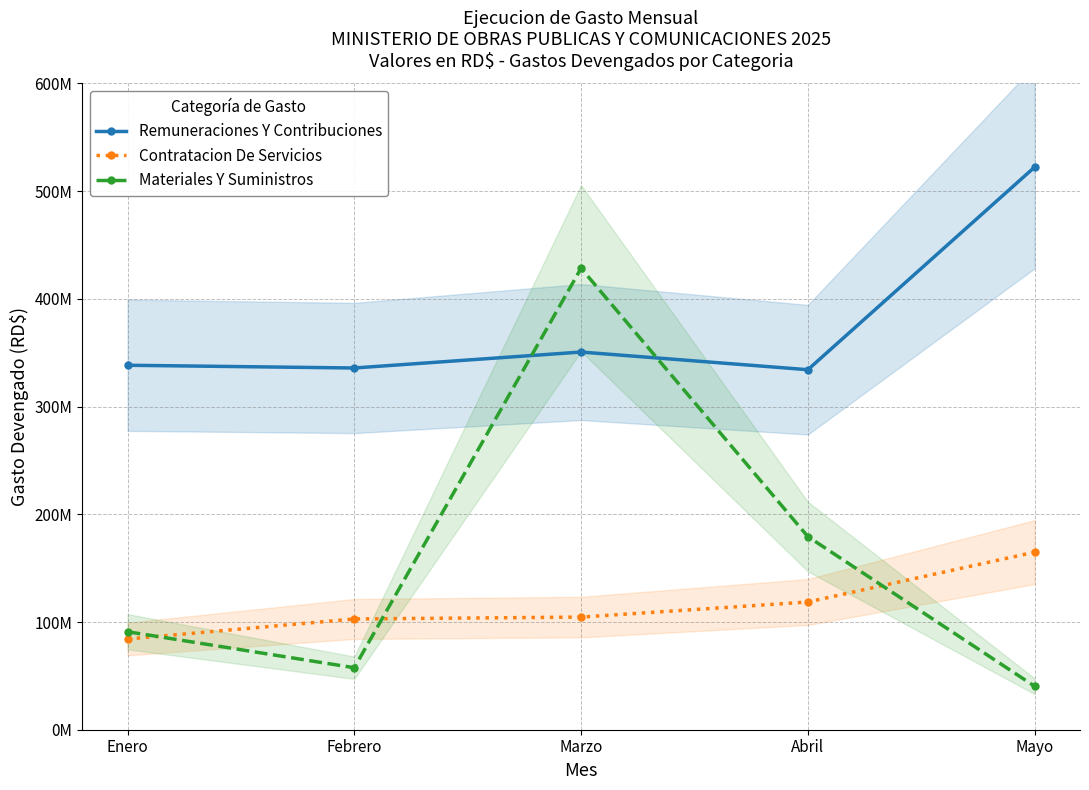

What position from the left is Mayo?

5